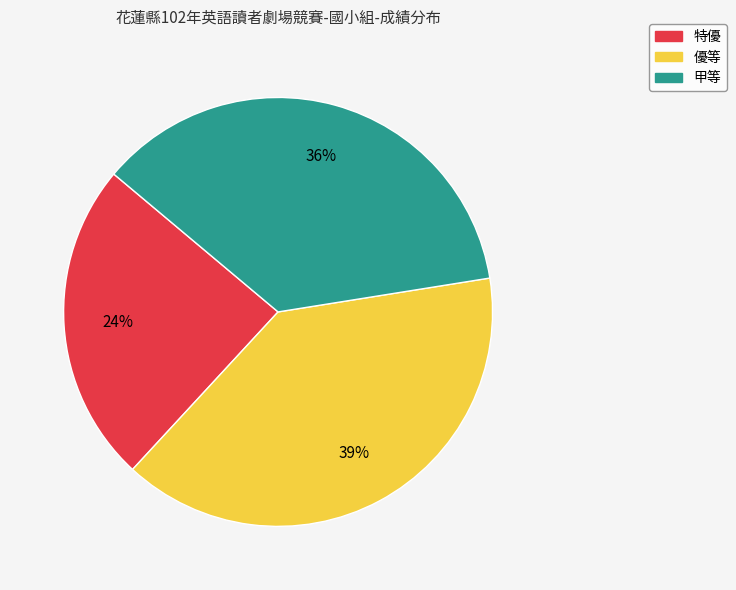

Is there a majority slice in this chart?

No